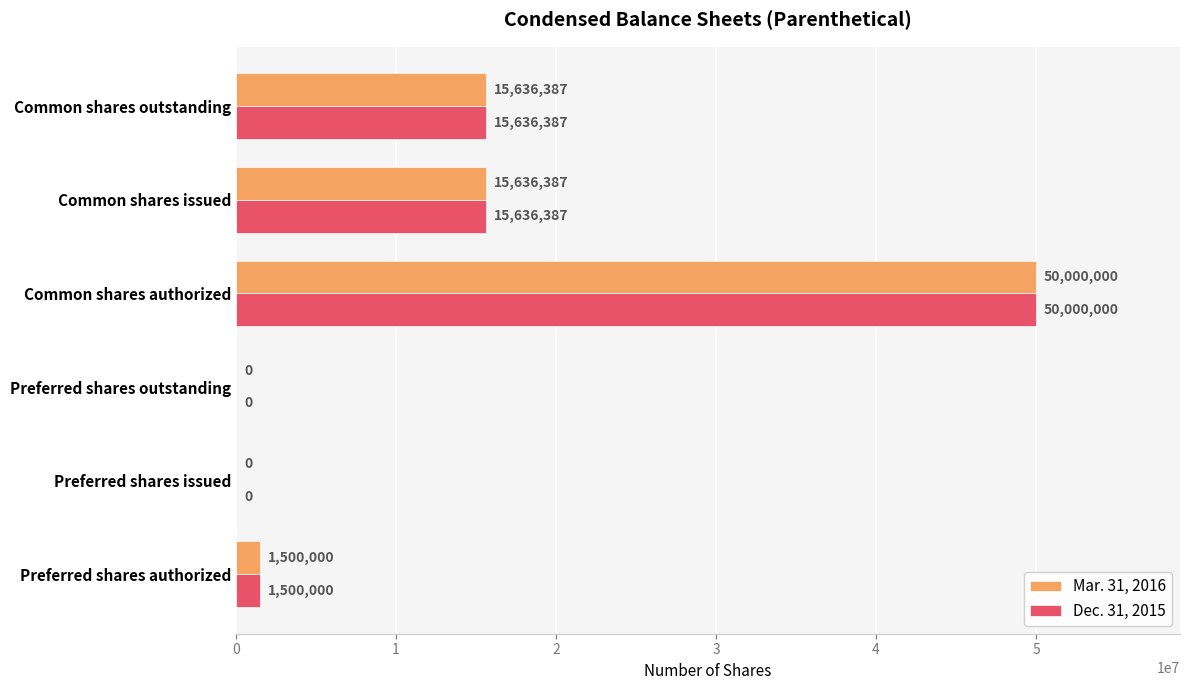

Is the value of Mar. 31, 2016 at Common shares authorized greater than the value of Dec. 31, 2015 at Preferred shares authorized?

Yes